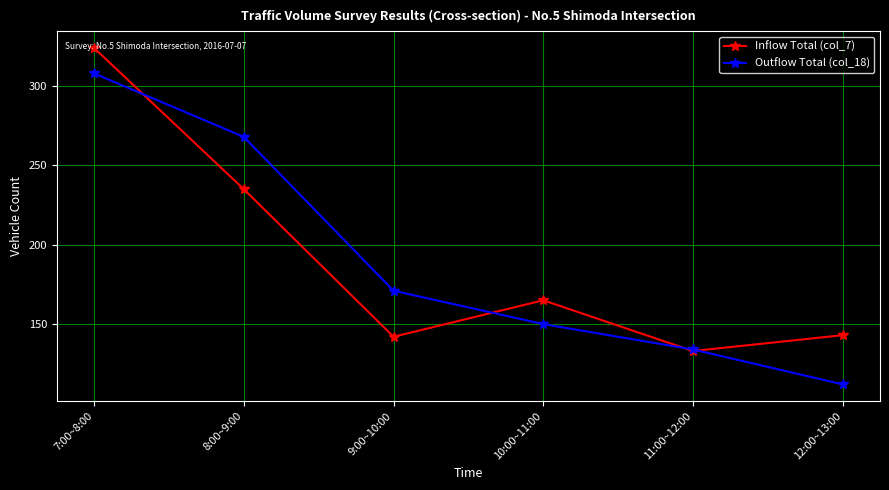

At which label does Outflow Total (col_18) first exceed 171?

7:00~8:00